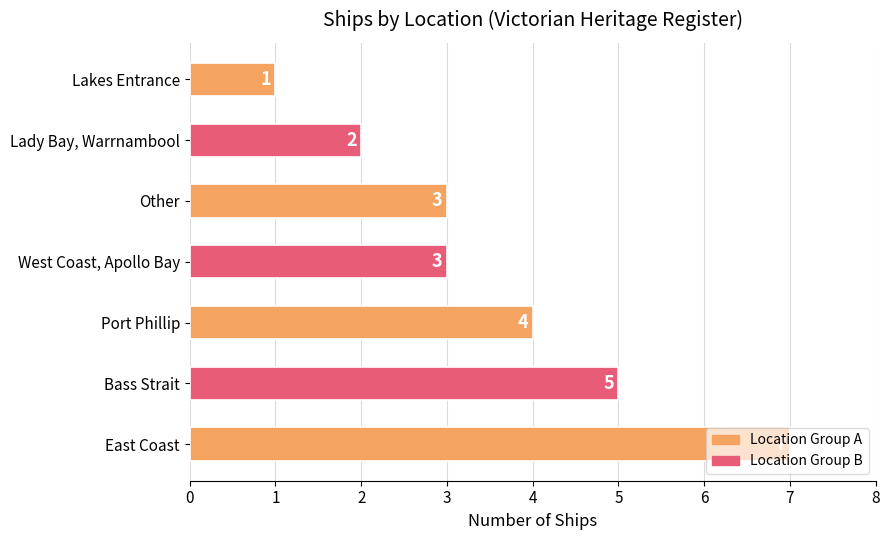

Between East Coast and Port Phillip, which is larger?

East Coast